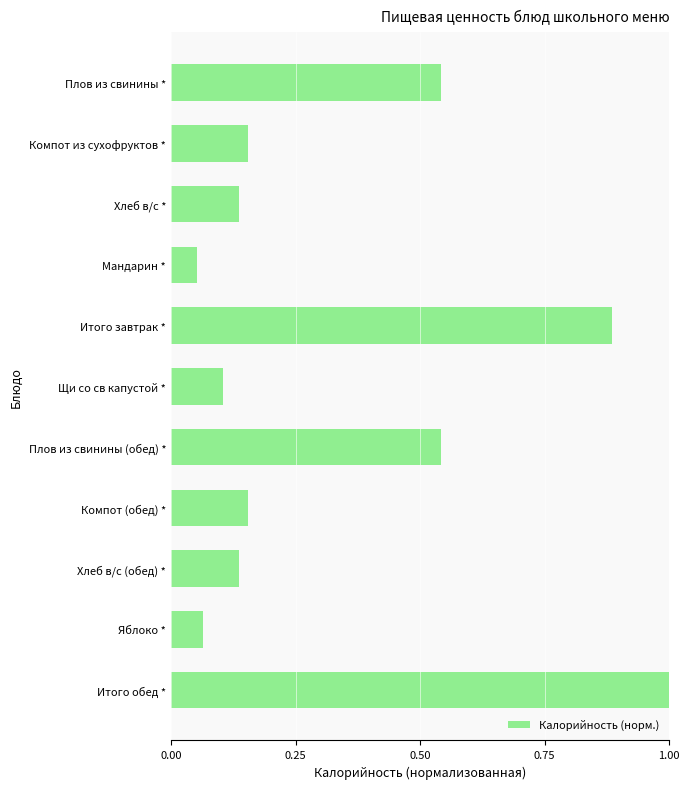

What is the maximum value shown in the chart?

1.0